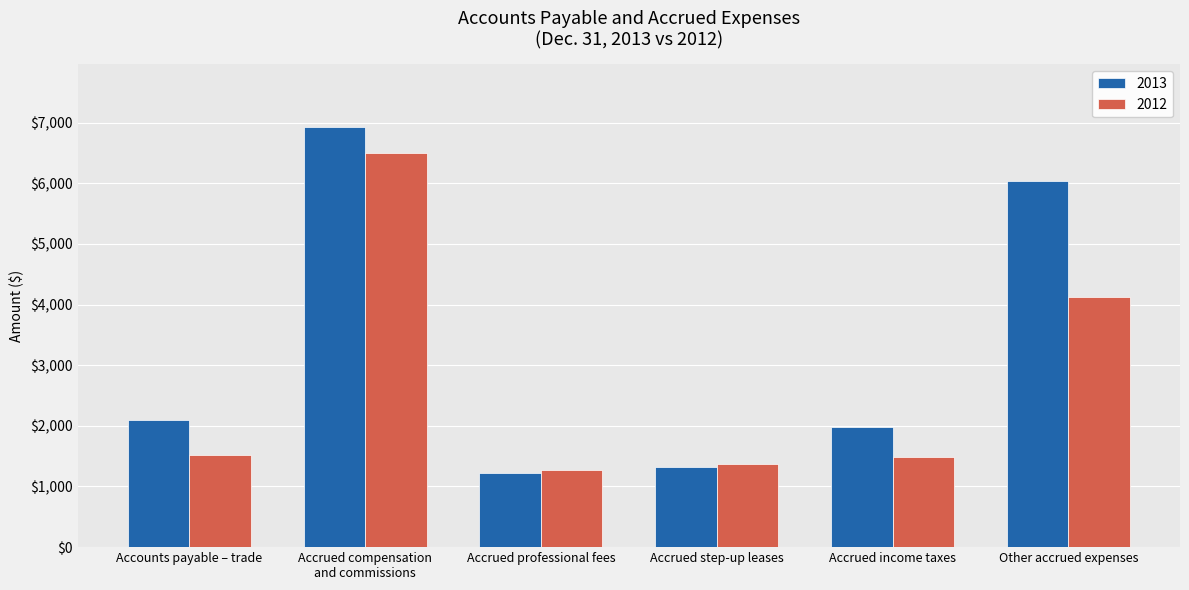

Rank the series by their average value, from lowest to highest.

2012, 2013